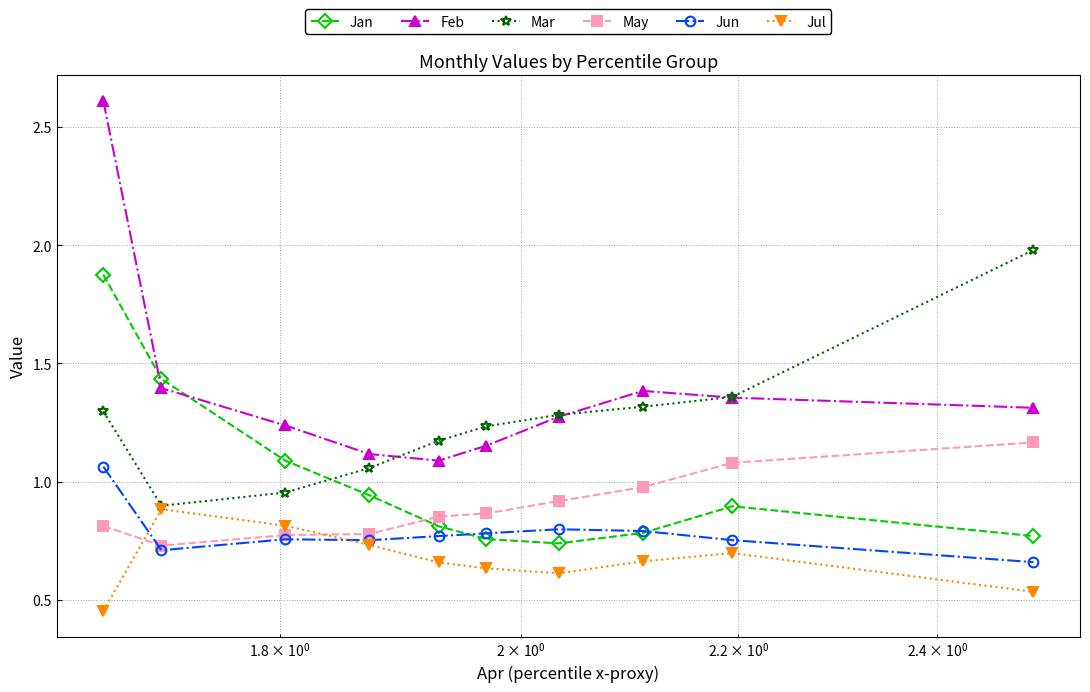

Rank the series by their average value, from highest to lowest.

Feb, Mar, Jan, May, Jun, Jul